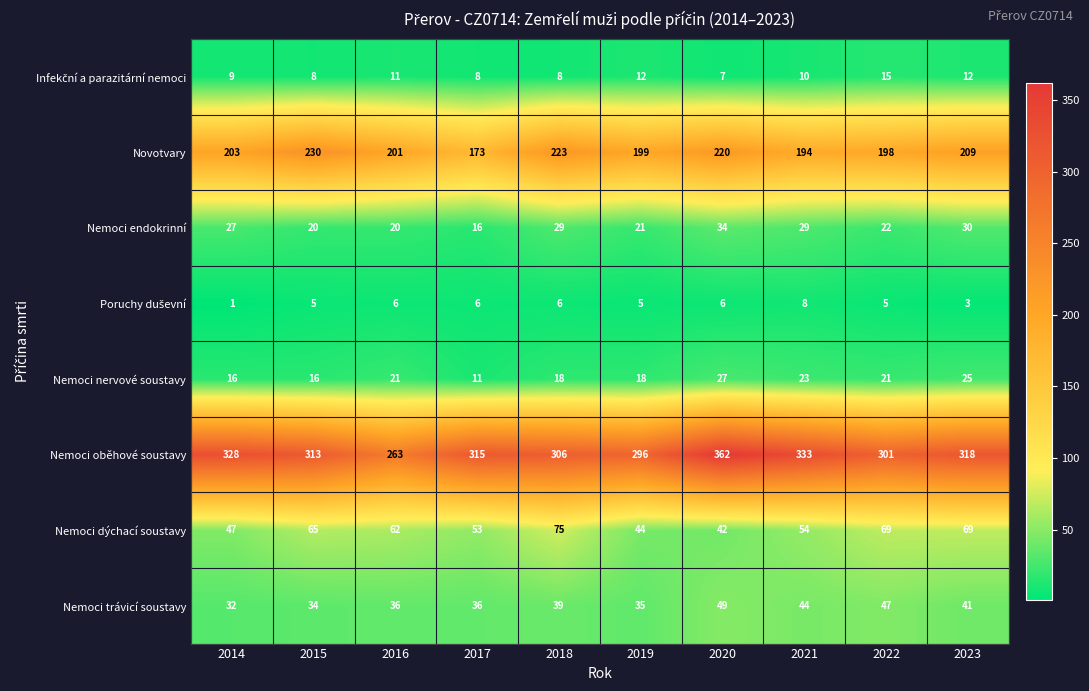

What is the maximum value shown in the chart?

362